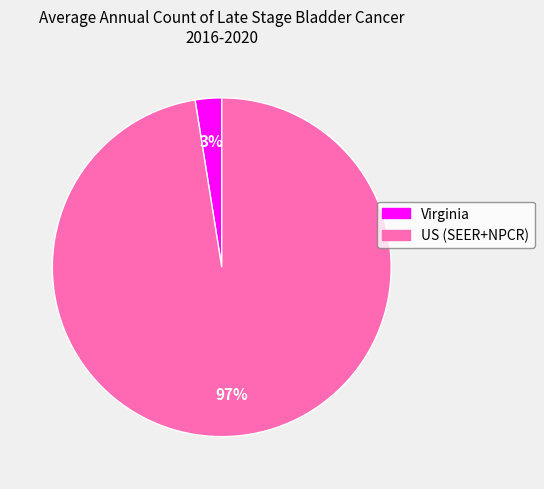

Which has a higher value, US (SEER+NPCR) or Virginia?

US (SEER+NPCR)